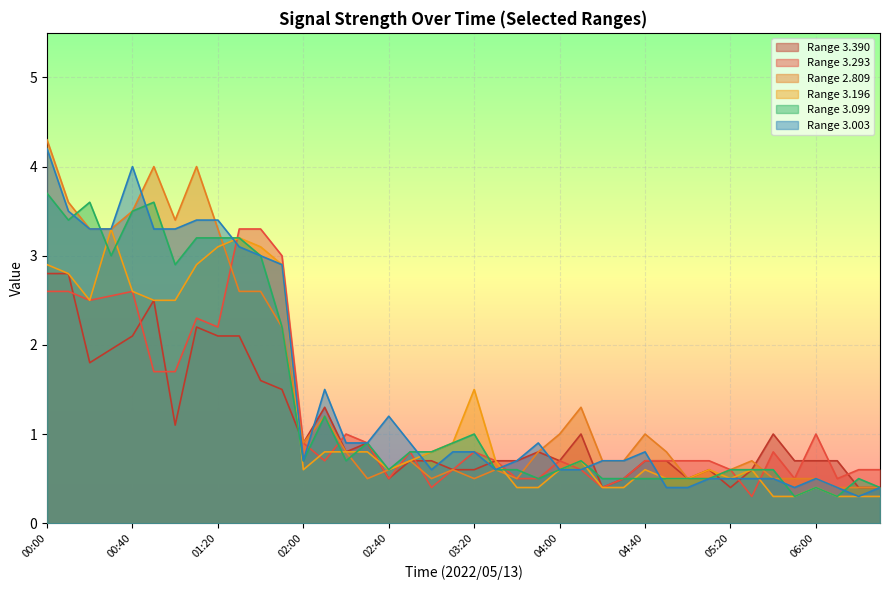

What is the label of the 20th point from the left?

03:10